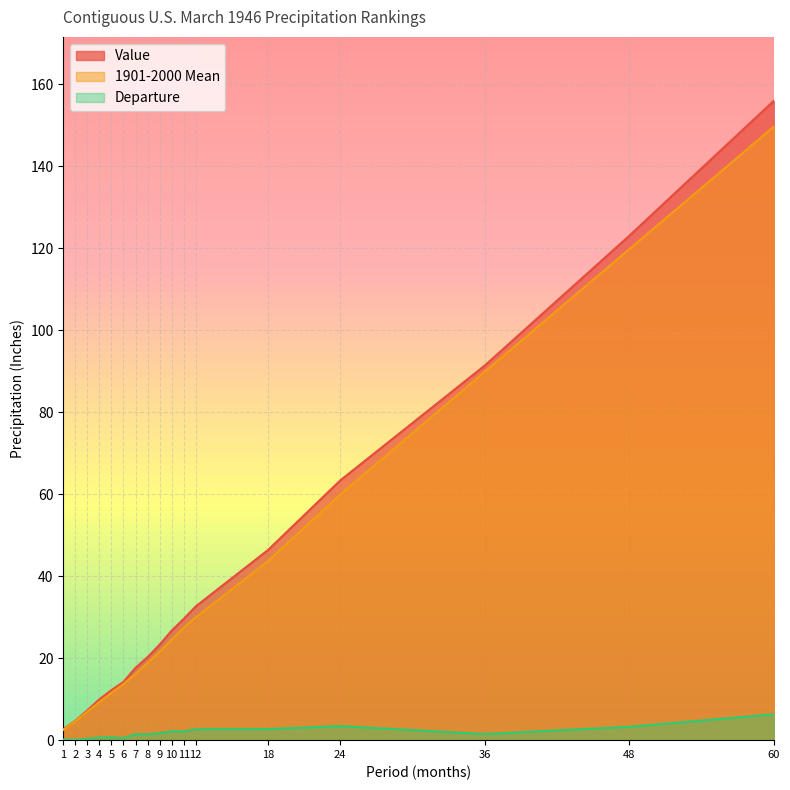

Between 1 and 8, which series saw the biggest shift?

Value